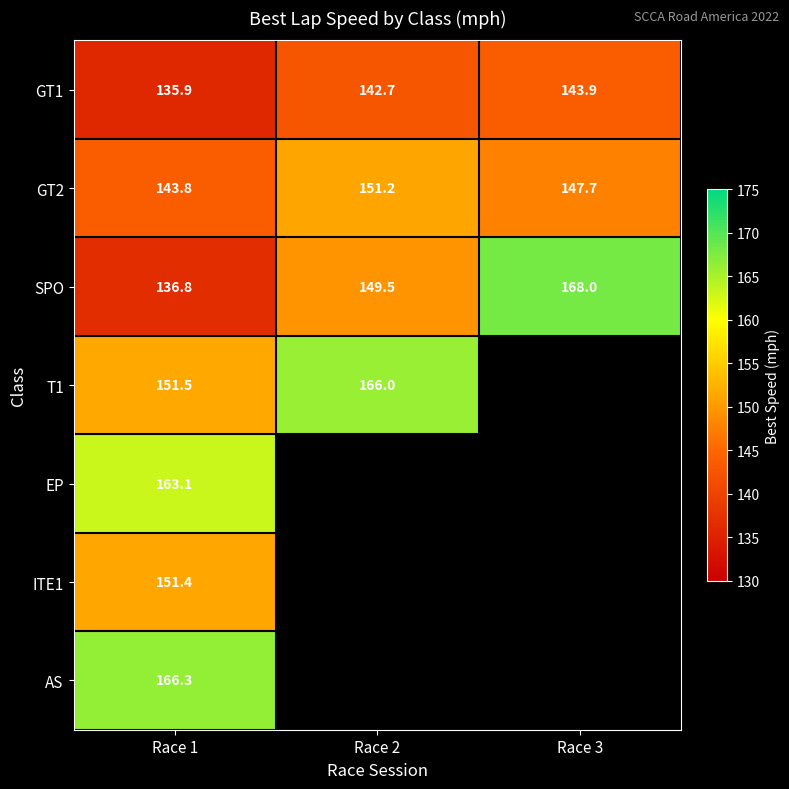

What is the sum of the GT1 values at Race 1 and Race 3?

279.7